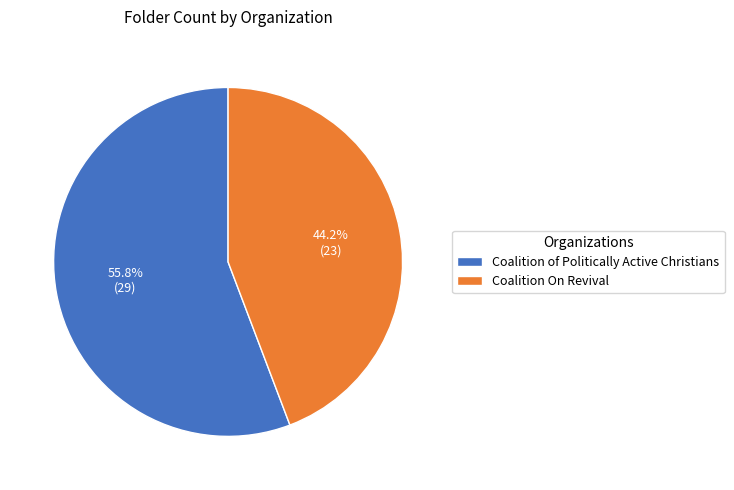

Is it true that Coalition On Revival is 44% of the pie?

True